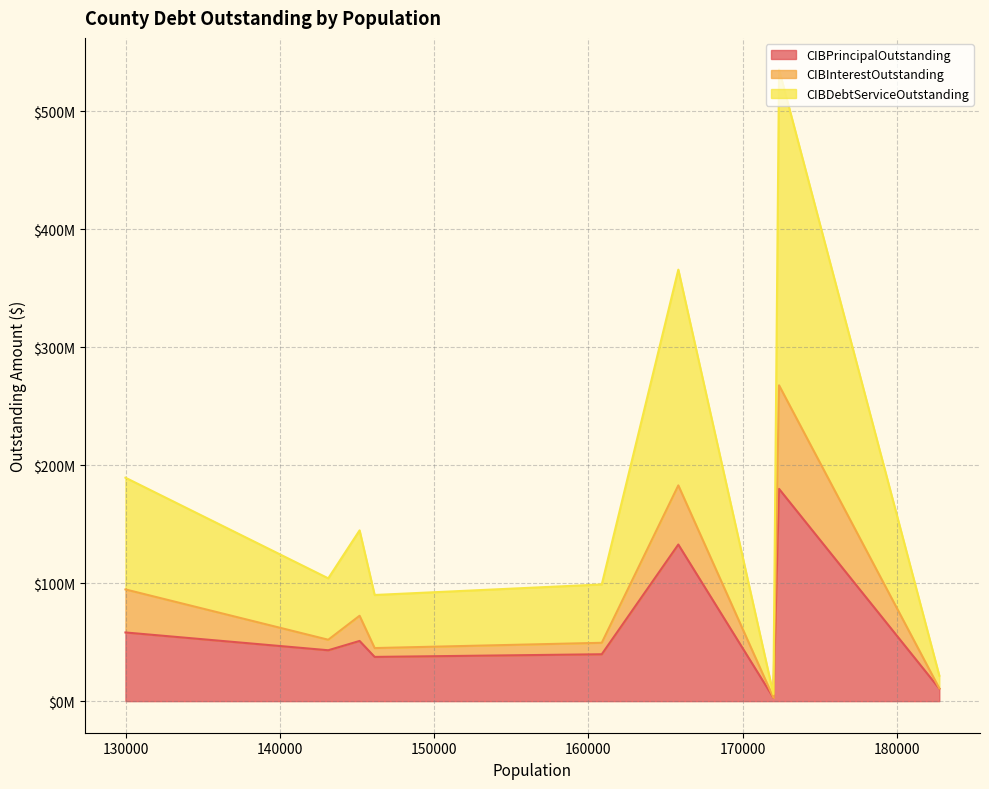

What is the sum of all CIBPrincipalOutstanding values?

555690000.0